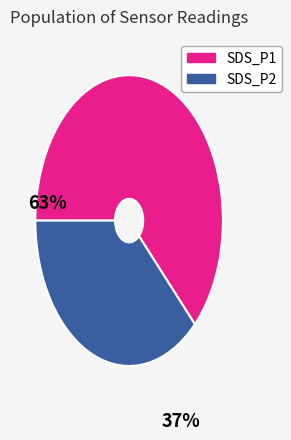

What is the ratio of the value at SDS_P1 to the value at SDS_P2?

1.7